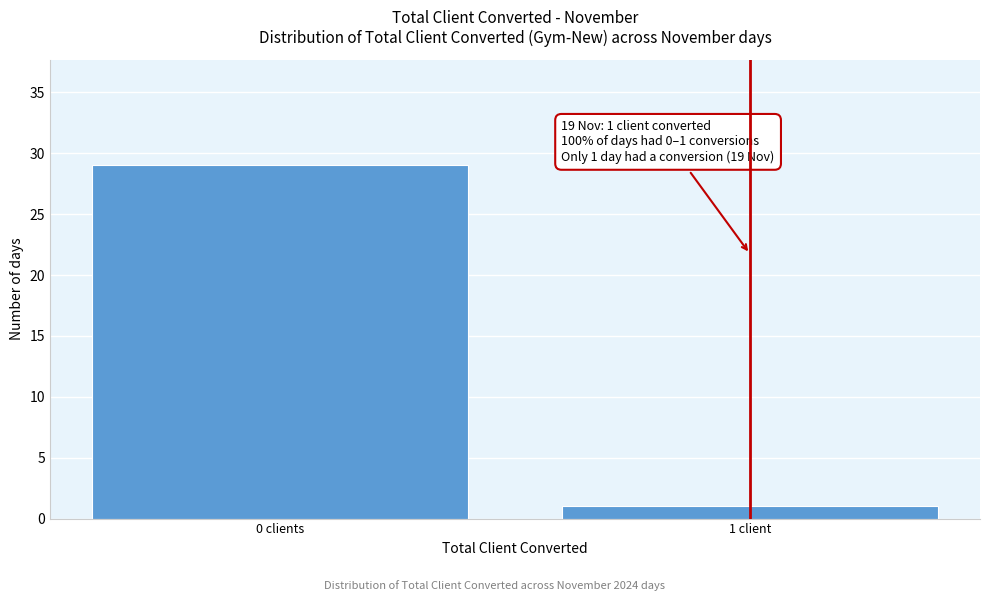

Reading left to right, what are all the values shown in this chart?

29	1